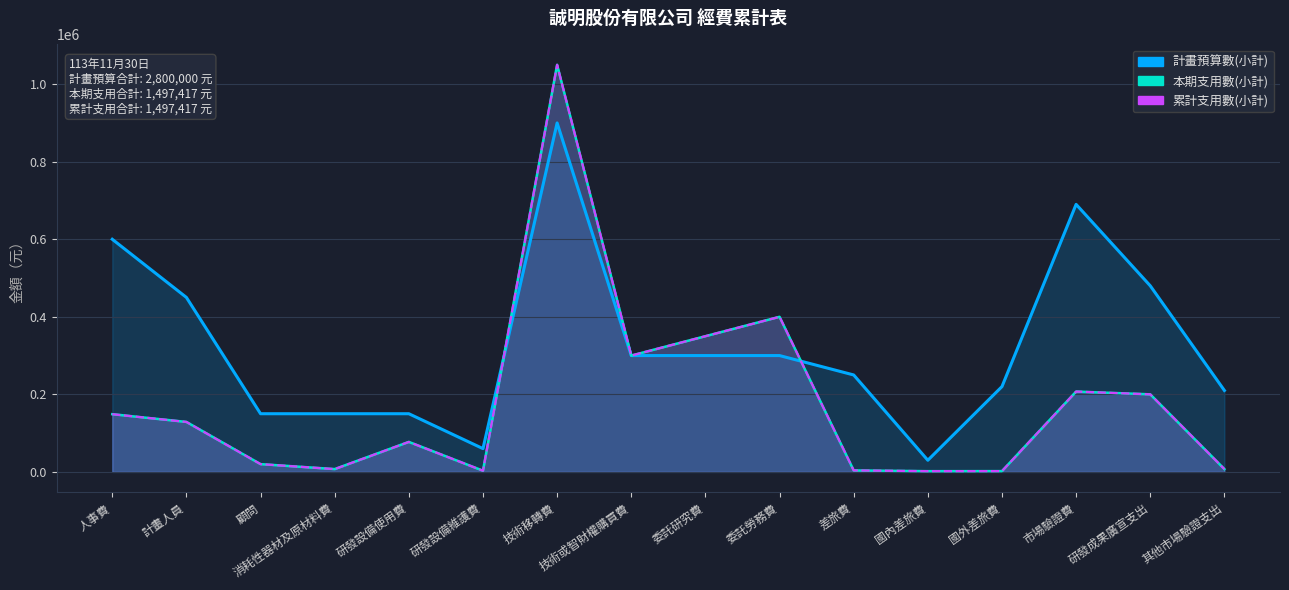

What is the difference between the maximum and second lowest values in the 計畫預算數(小計) series?

840000